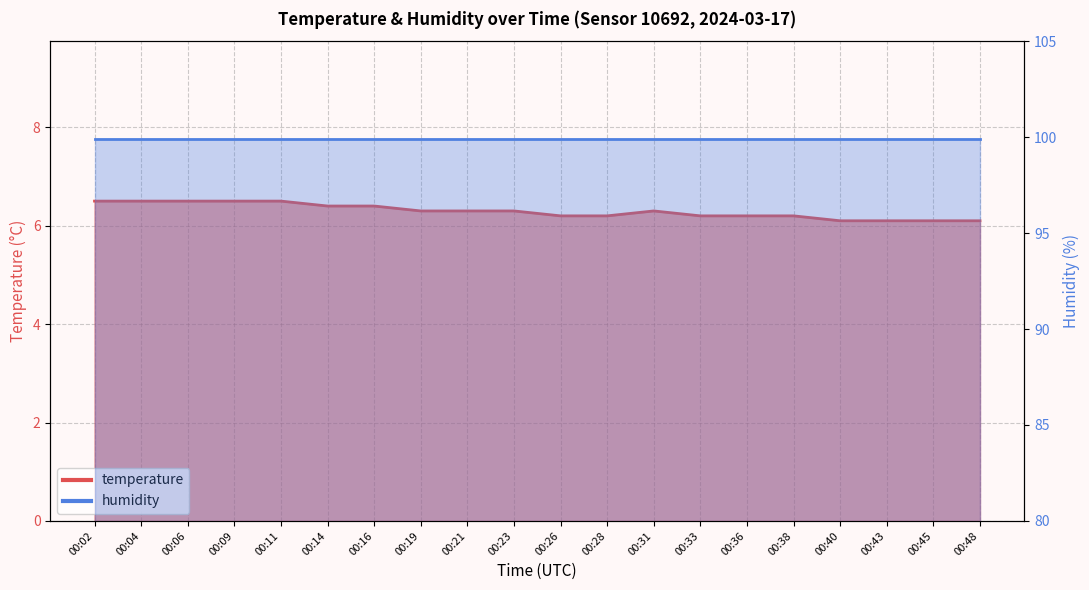

What is the sum of the values at 00:26 and 00:48?

12.3